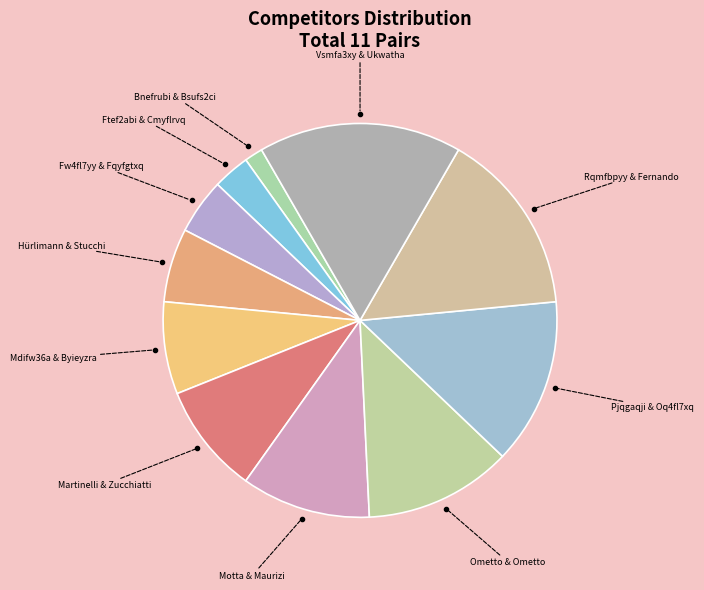

True or false: Hürlimann & Stucchi accounts for 6% of the total.

True